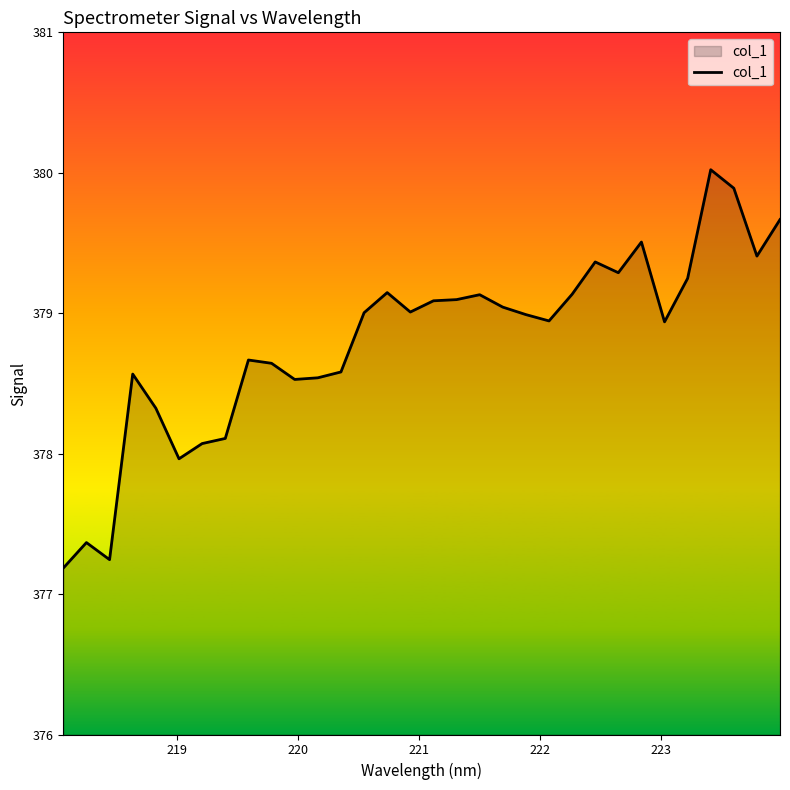

How many lines are shown in the chart?

1